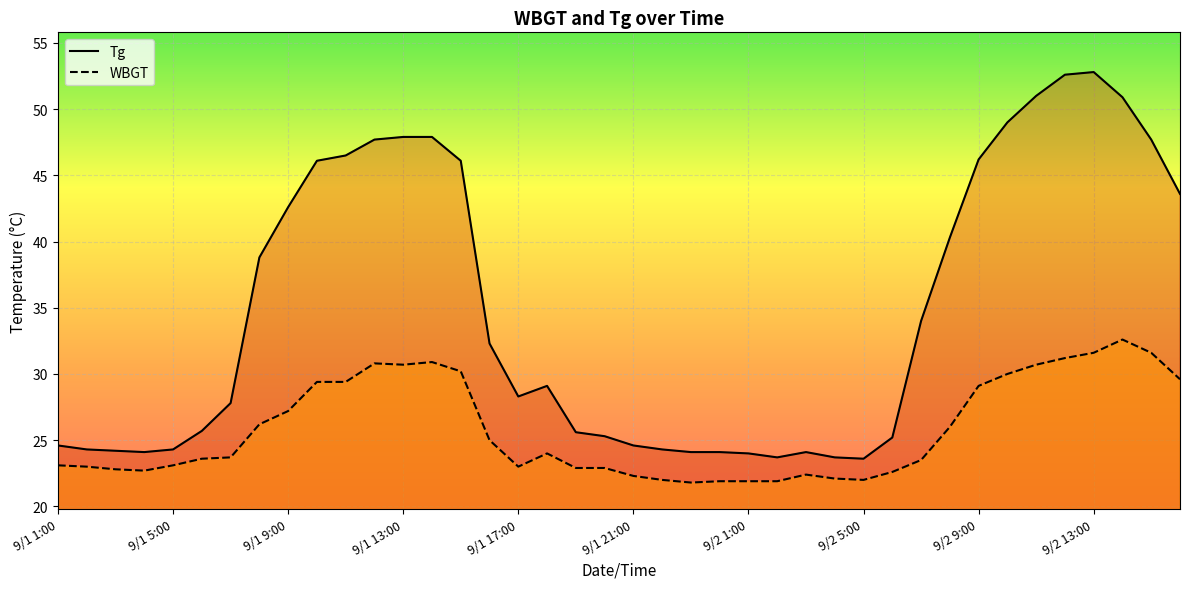

What is the total value across all series at 9/1 1:00?

47.7